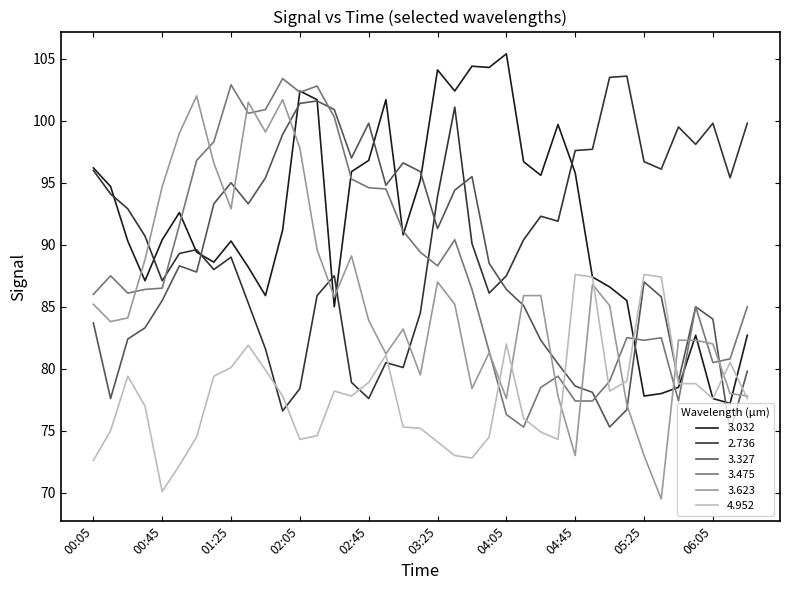

How many intersections are there between 3.475 and 2.736?

2